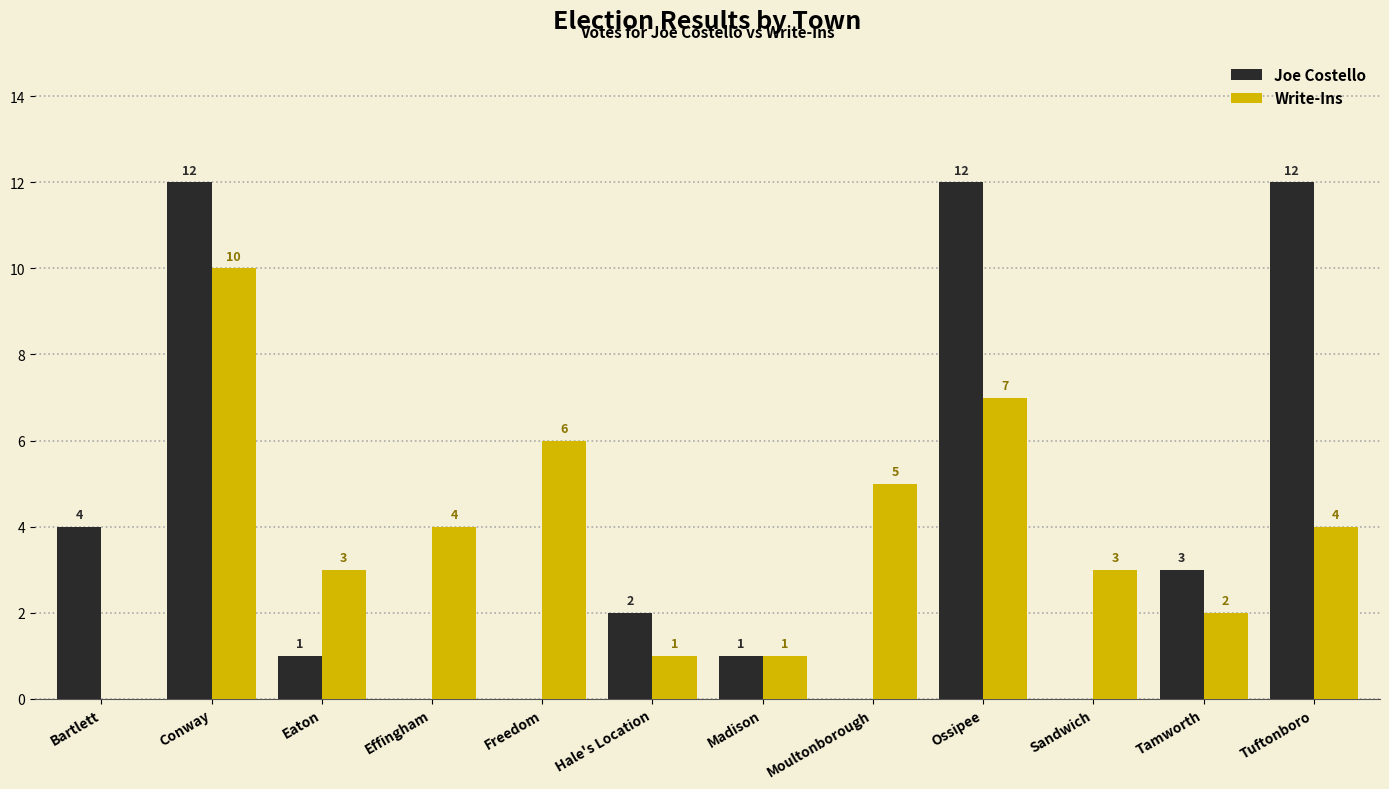

Count the number of categories in the chart.

12